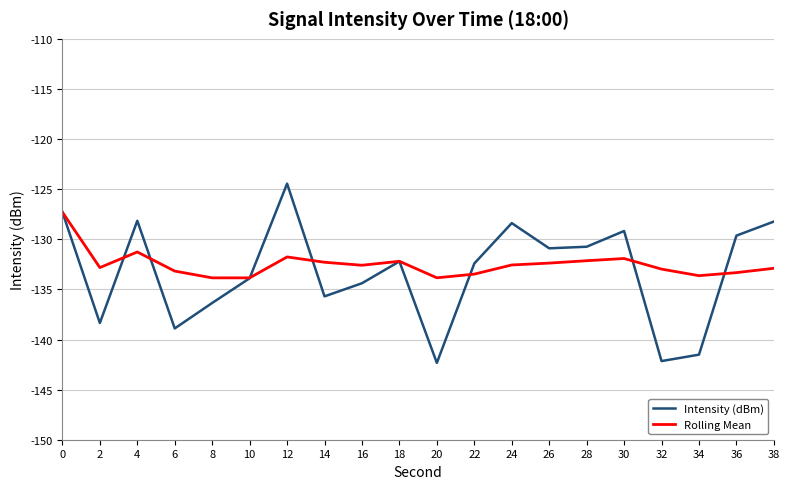

Count the number of categories in the chart.

20